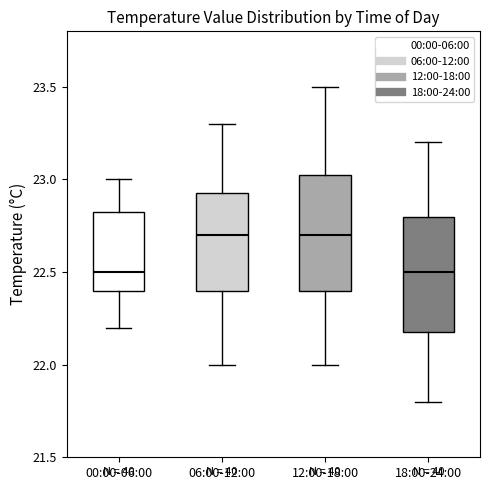

Reading left to right, transcribe this box plot: for each box, give where its median line is, the range the box spans, and where its two whiskers end, as read against the y-axis. The values are not printed on the chart, so give them approximately, as read against the axis.

00:00-06:00: median 22.50, box 22.40 to 22.85, whiskers 22.20 to 23.00
06:00-12:00: median 22.70, box 22.40 to 22.95, whiskers 22.00 to 23.30
12:00-18:00: median 22.70, box 22.40 to 23.05, whiskers 22.00 to 23.50
18:00-24:00: median 22.50, box 22.20 to 22.80, whiskers 21.80 to 23.20